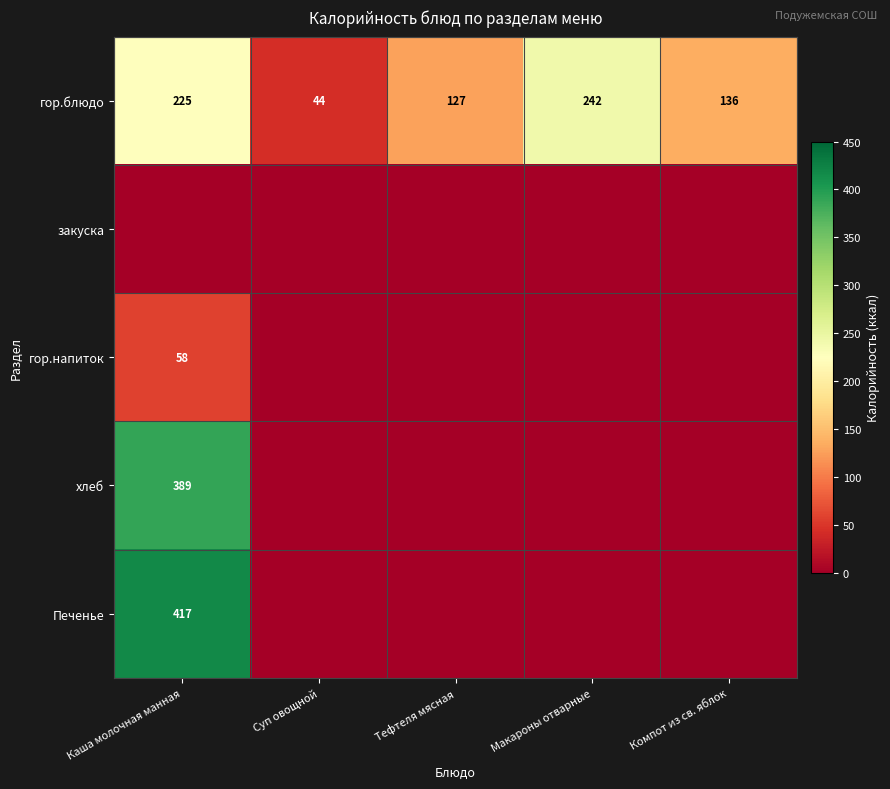

Is it true that гор.блюдо equals 127 at Тефтеля мясная?

True